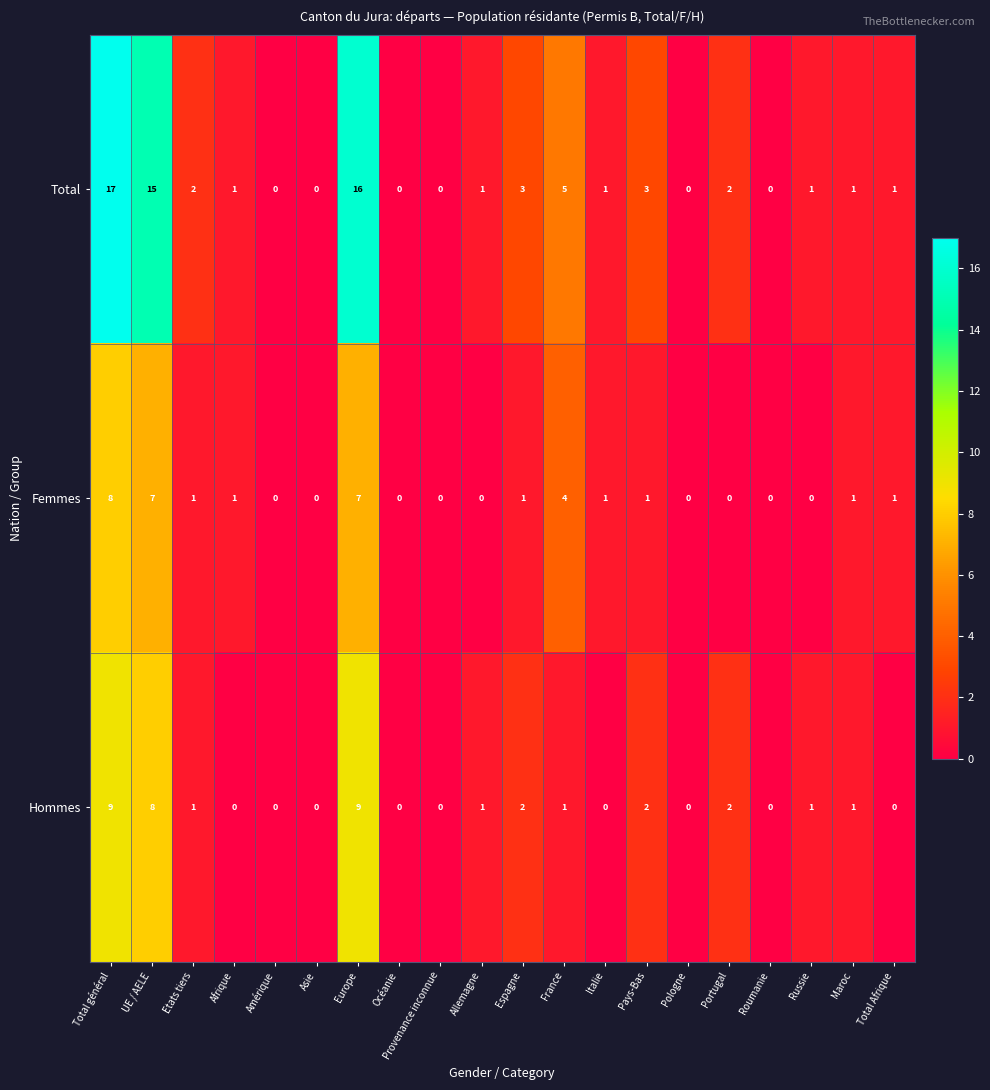

At how many categories does at least one series exceed 10?

3